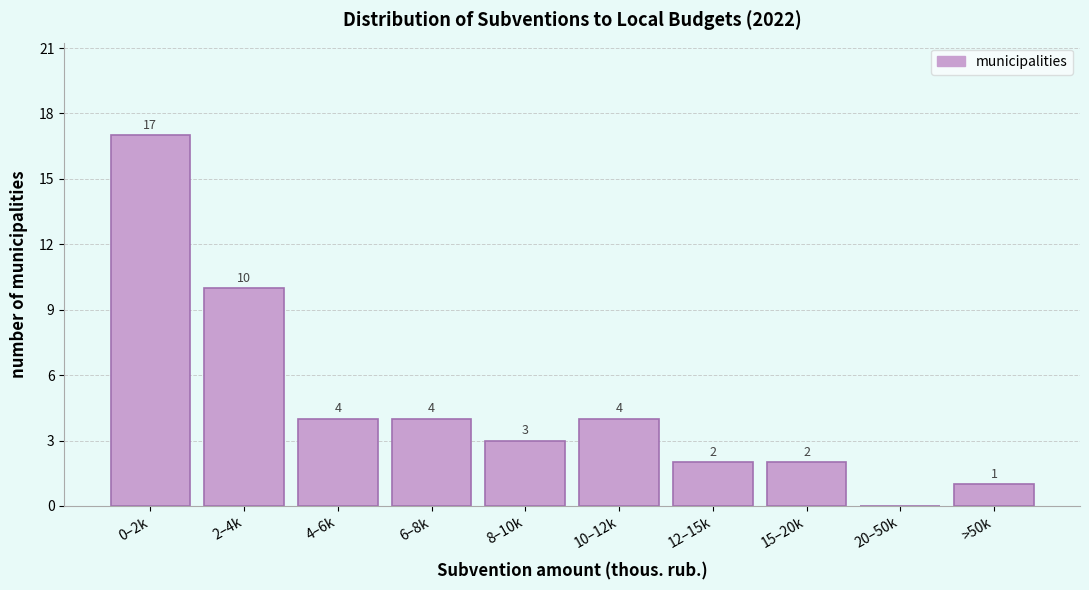

Reading left to right, what are all the values shown in this chart?

0–2k=17	2–4k=10	4–6k=4	6–8k=4	8–10k=3	10–12k=4	12–15k=2	15–20k=2	20–50k=0	>50k=1